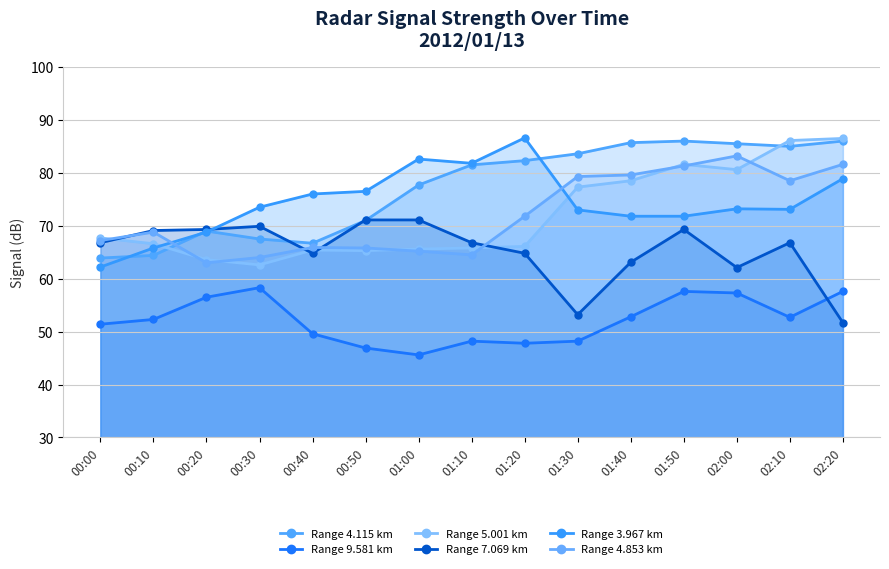

What is the difference between the highest and lowest values at 00:40?

26.4